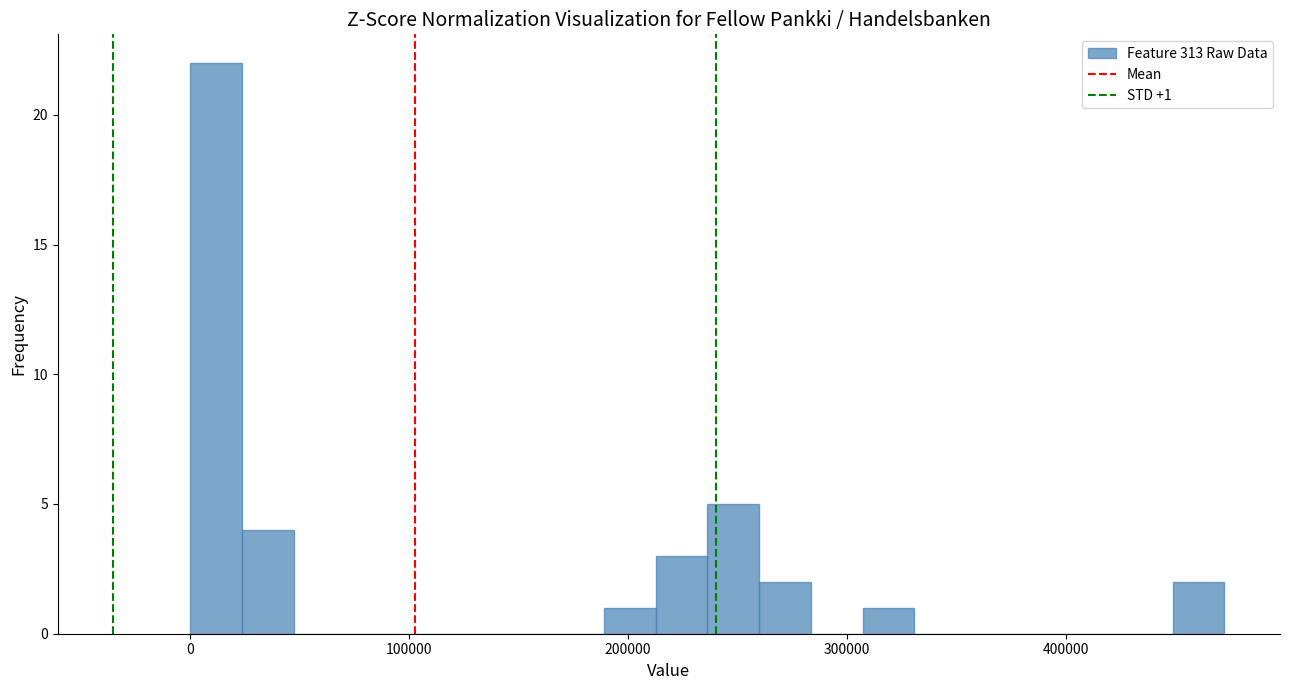

Around what value on the x-axis is the tallest bar? Give the approximate position of its centre, as read against the axis.

10000